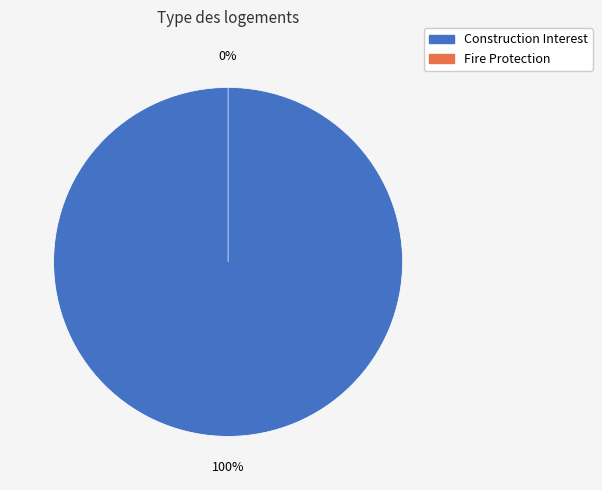

The Construction Interest slice represents 91% of the pie. True or false?

False